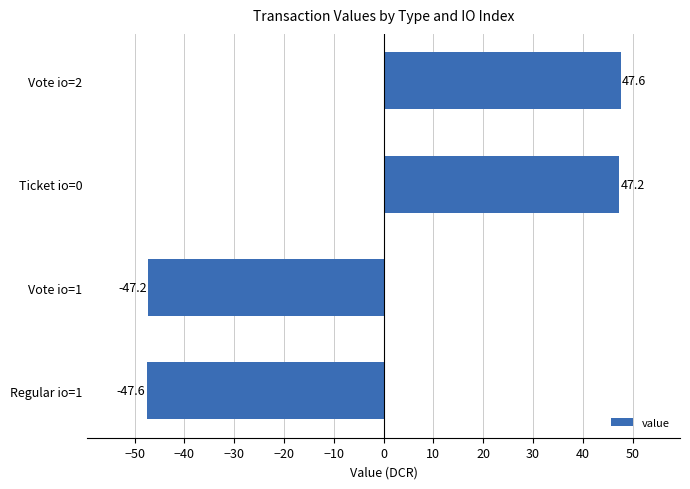

Count the number of data series in this chart.

1